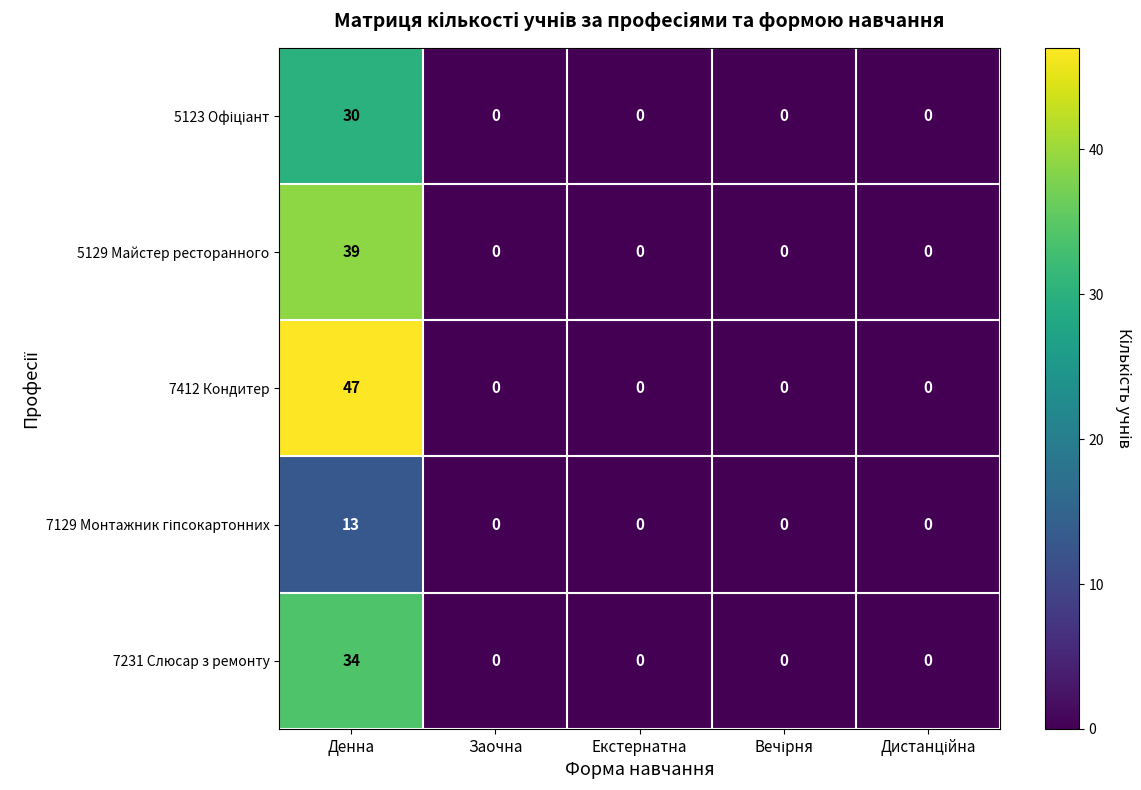

How many positive values does the 5129 Майстер ресторанного series have?

1